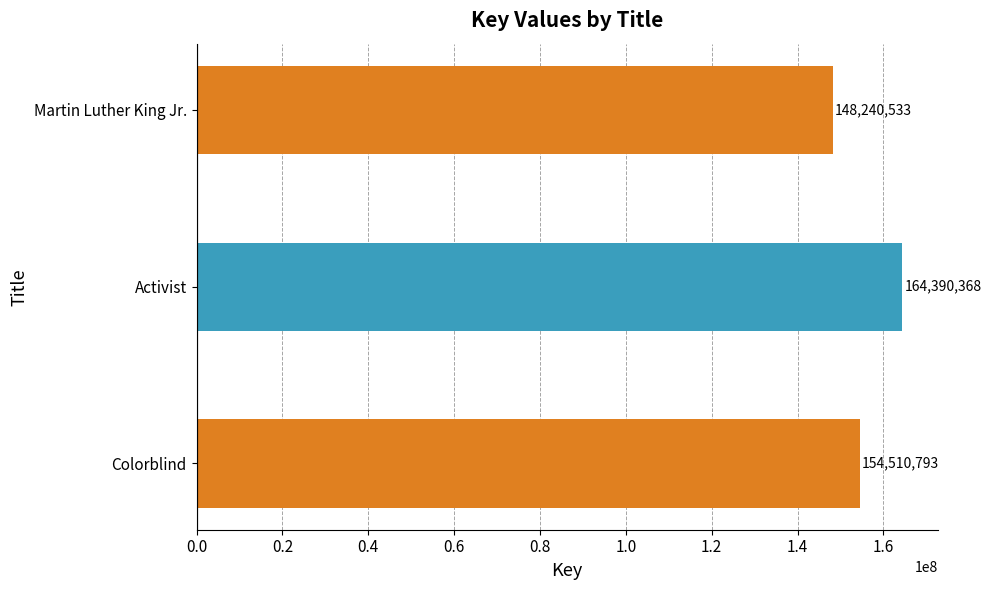

The value at Activist is 164390368. True or false?

True